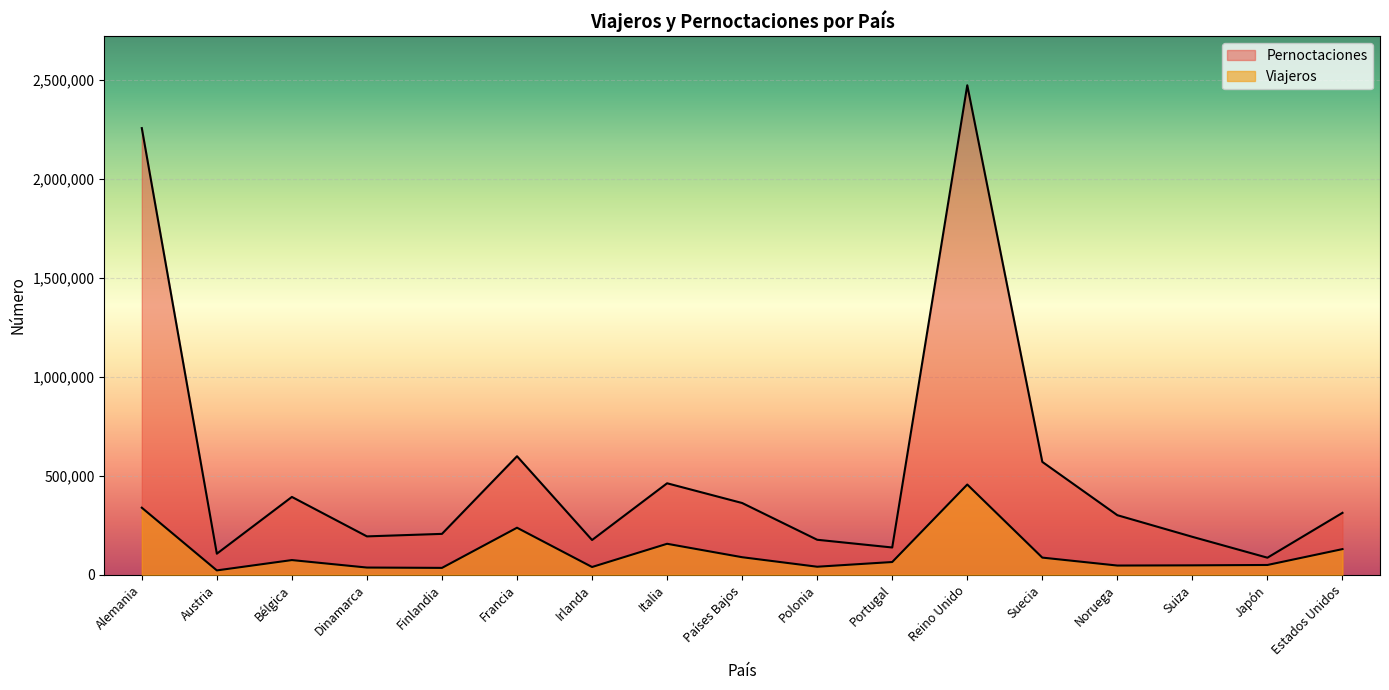

What value does the Pernoctaciones series have at Irlanda, to the nearest 100?

175200